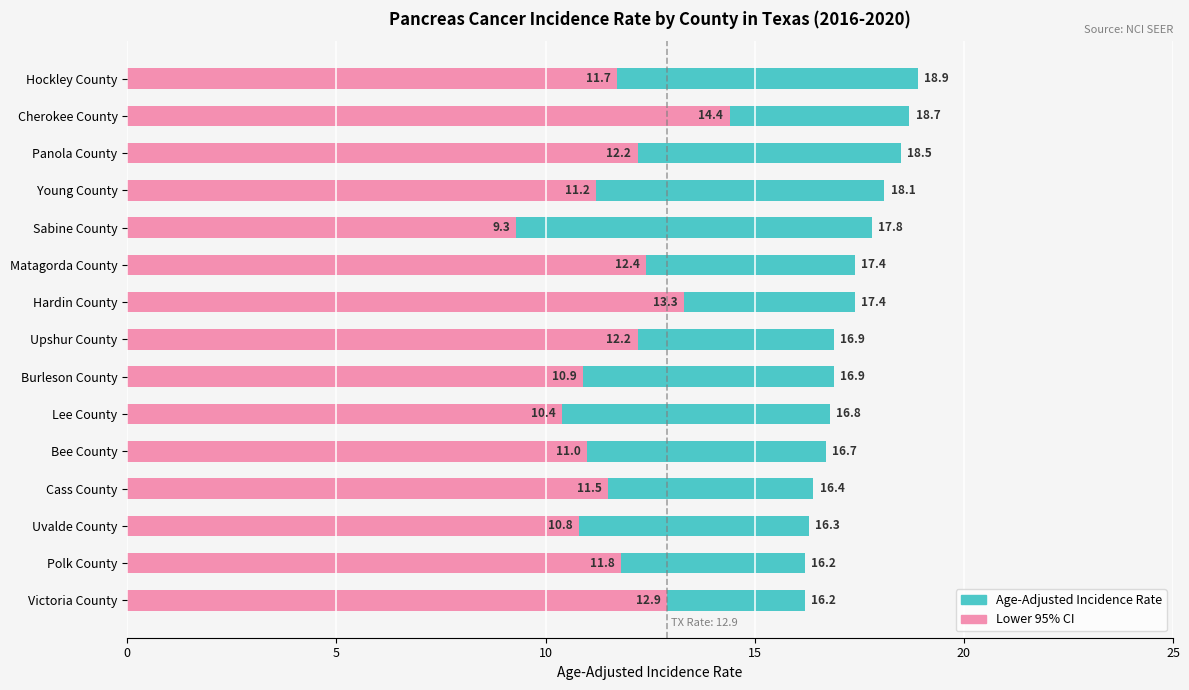

What is the maximum value for Age-Adjusted Incidence Rate?

18.9